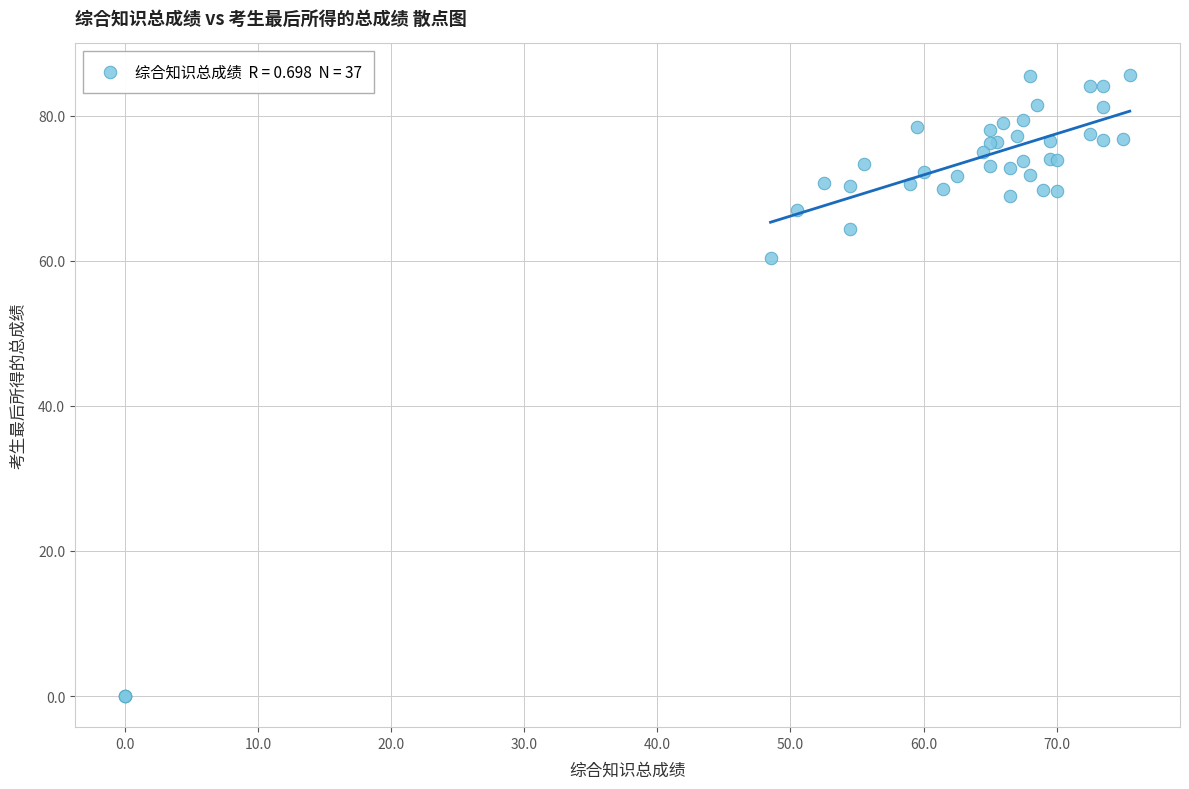

What Y value in the scatter plot is closest to 42?

60.4